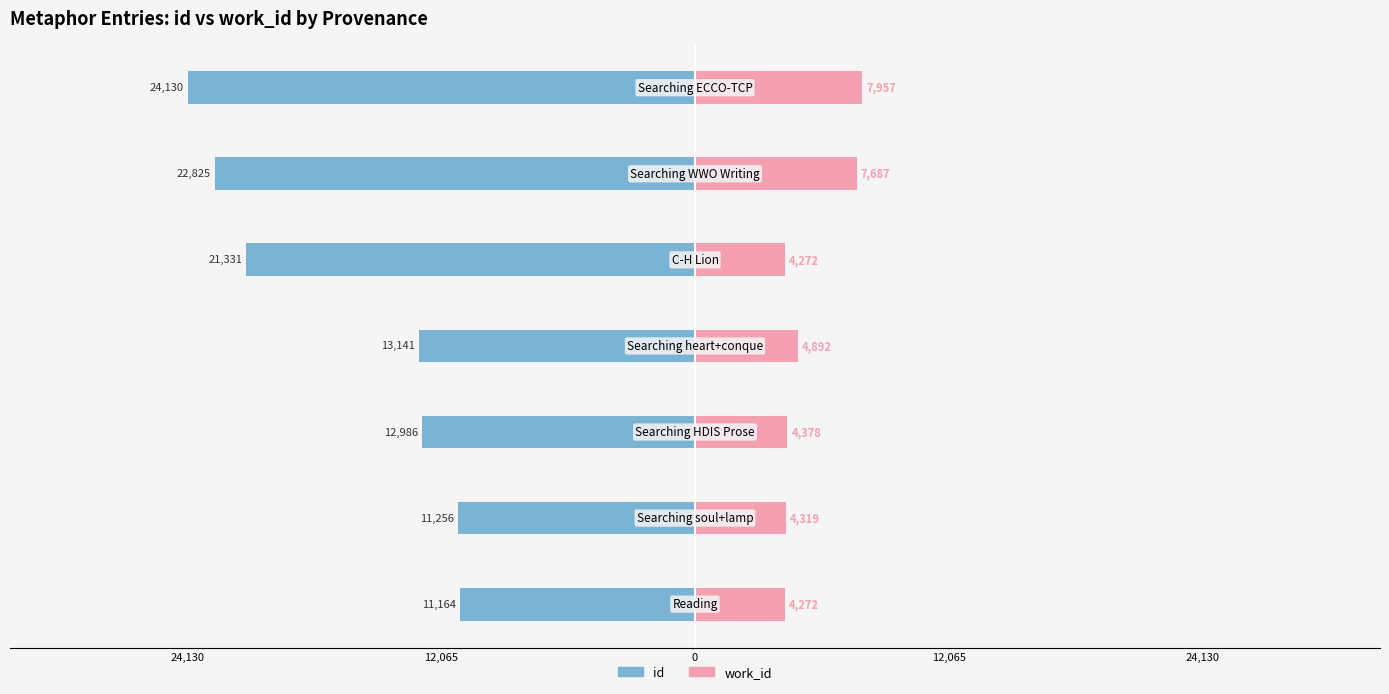

How many distinct data groups are displayed?

2